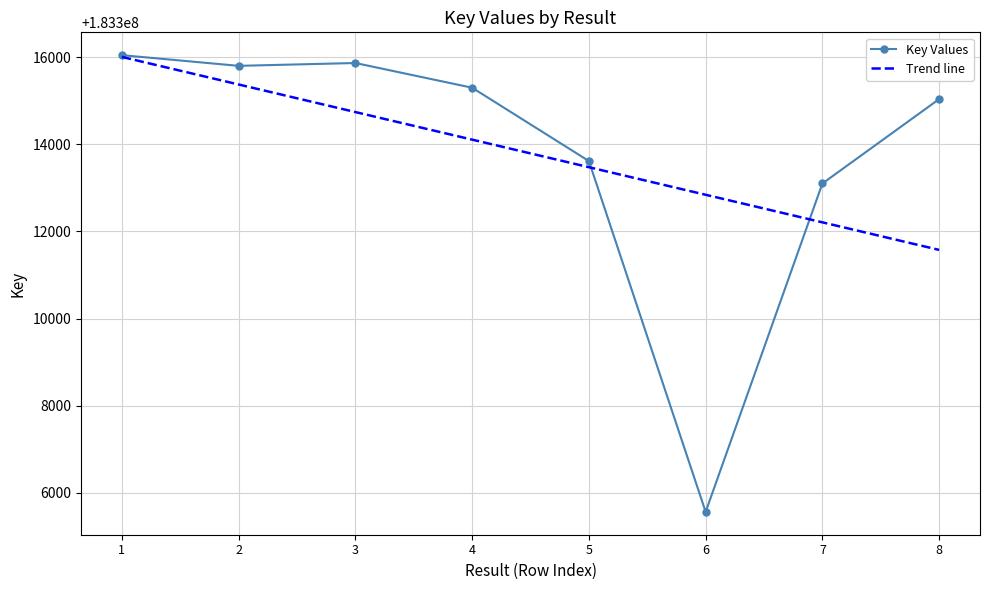

How many data points in Key Values are less than 183315298?

4